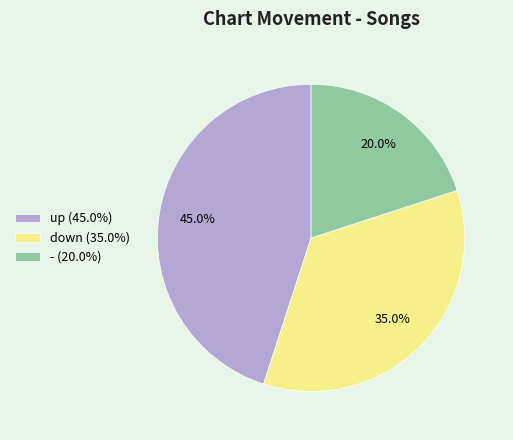

What is the ratio of the value at down to the value at up?

0.8